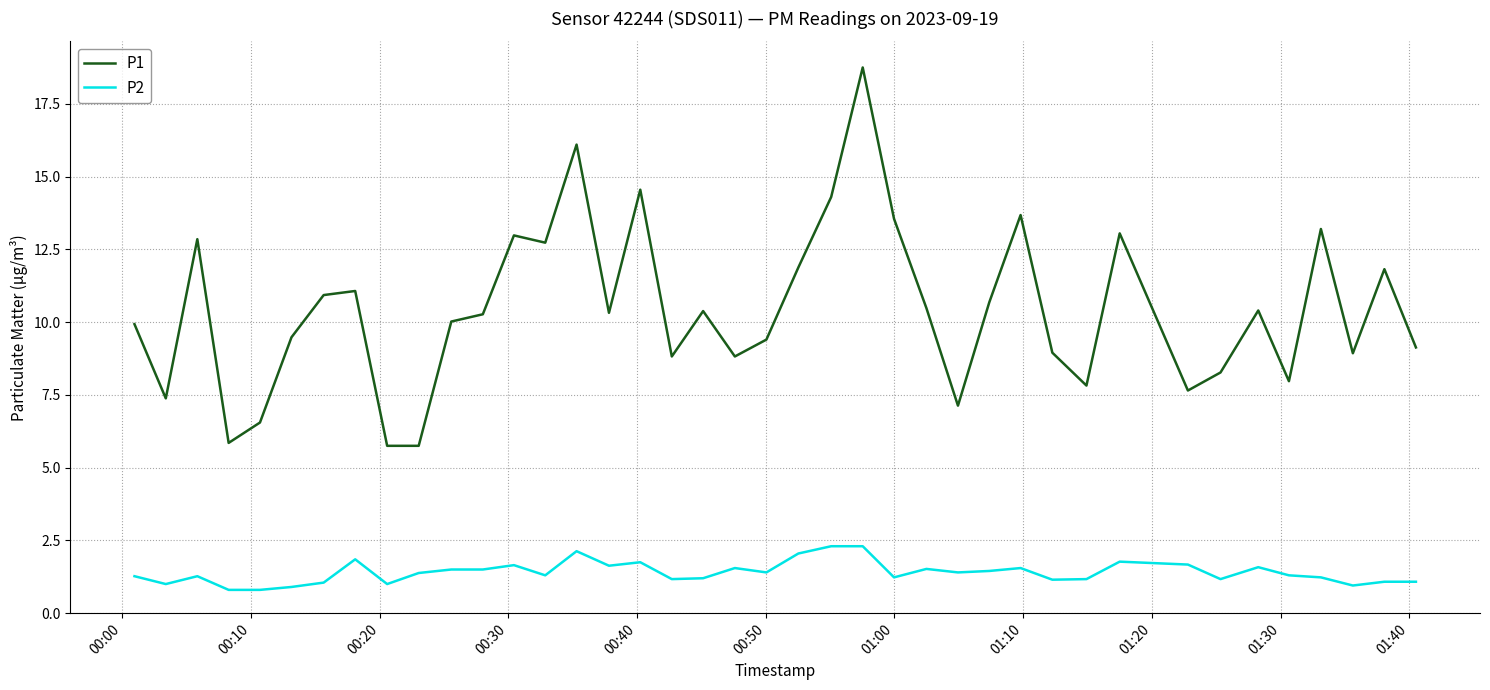

Which series has the largest total across all categories?

P1